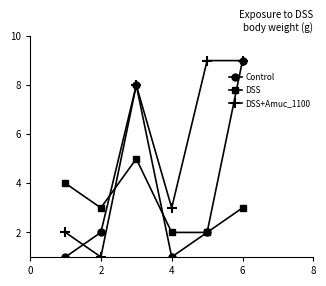

What is the smallest value displayed?

1